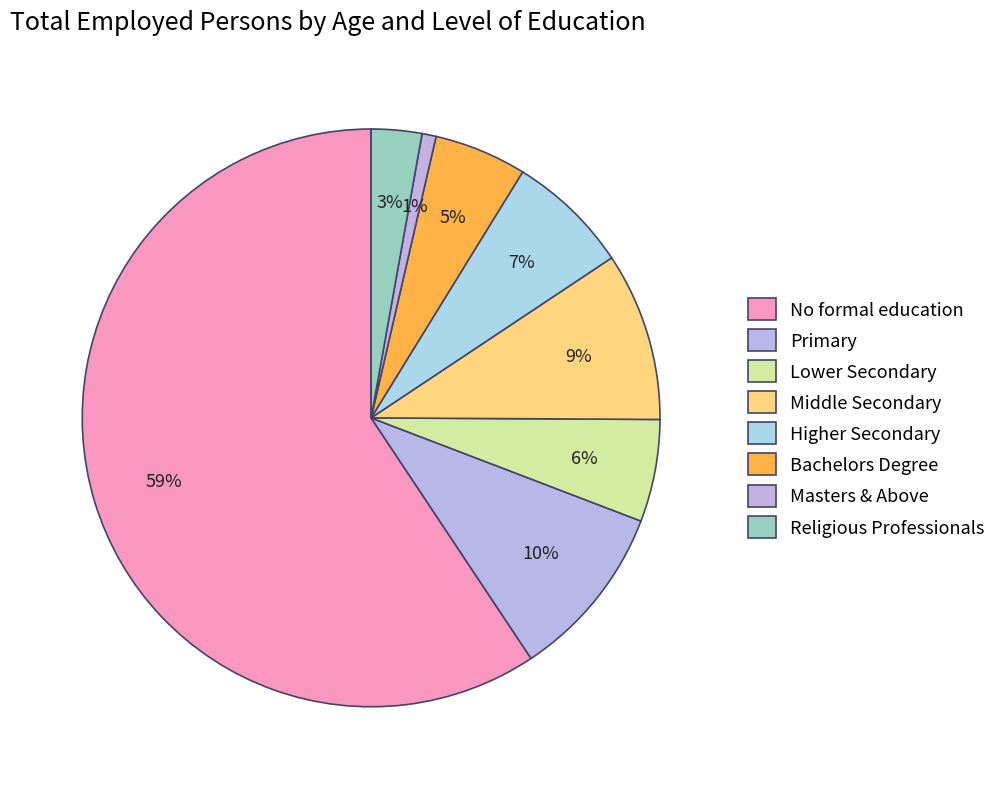

Count the number of slices in the pie.

8